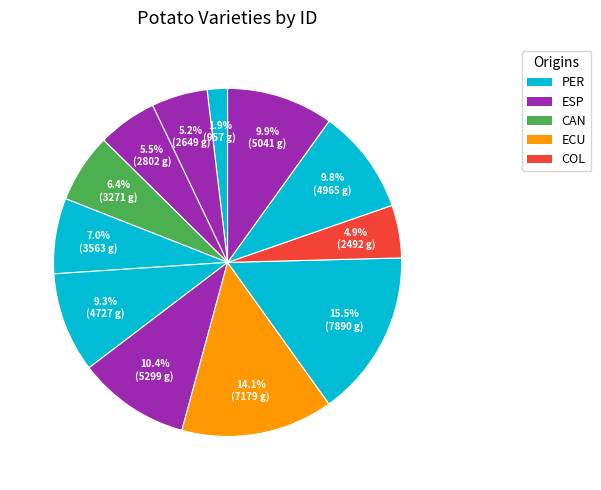

How many slices are in this pie chart?

12